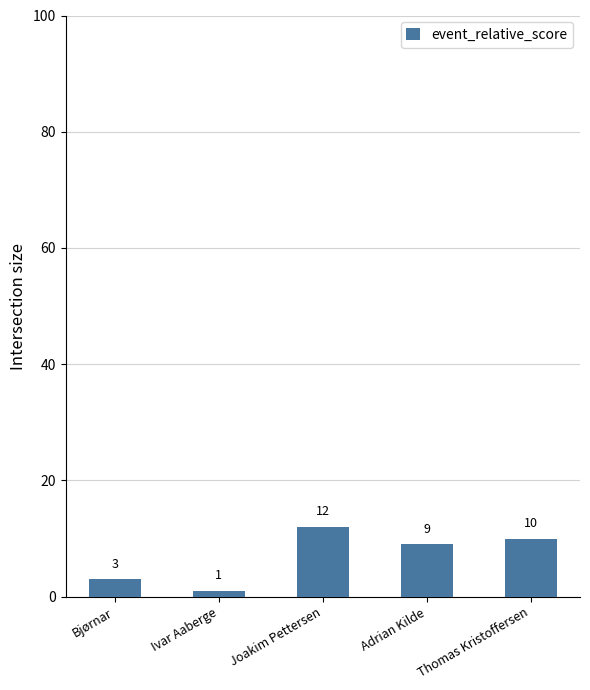

Reading right to left, what are all the values shown in this chart?

Thomas Kristoffersen=10	Adrian Kilde=9	Joakim Pettersen=12	Ivar Aaberge=1	Bjørnar=3